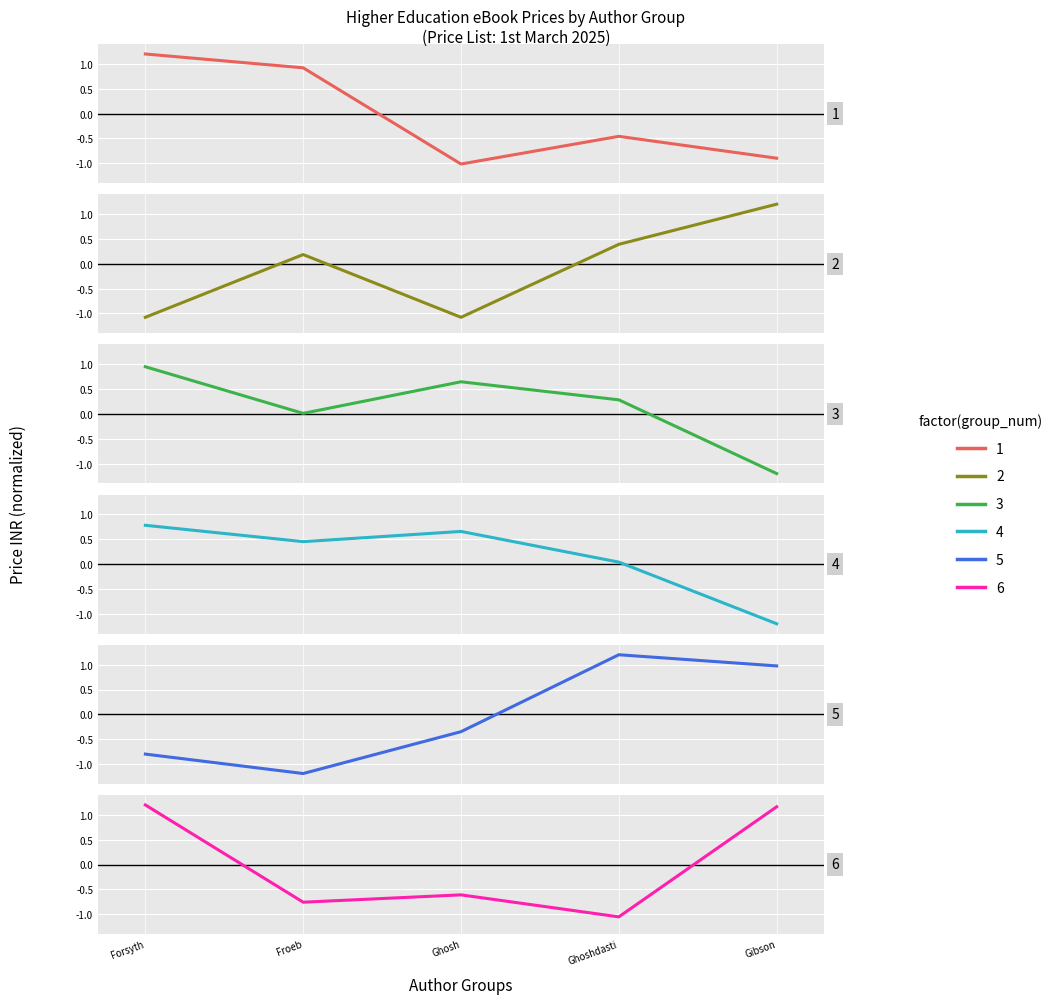

How many data points in Group 4 are above 0?

4